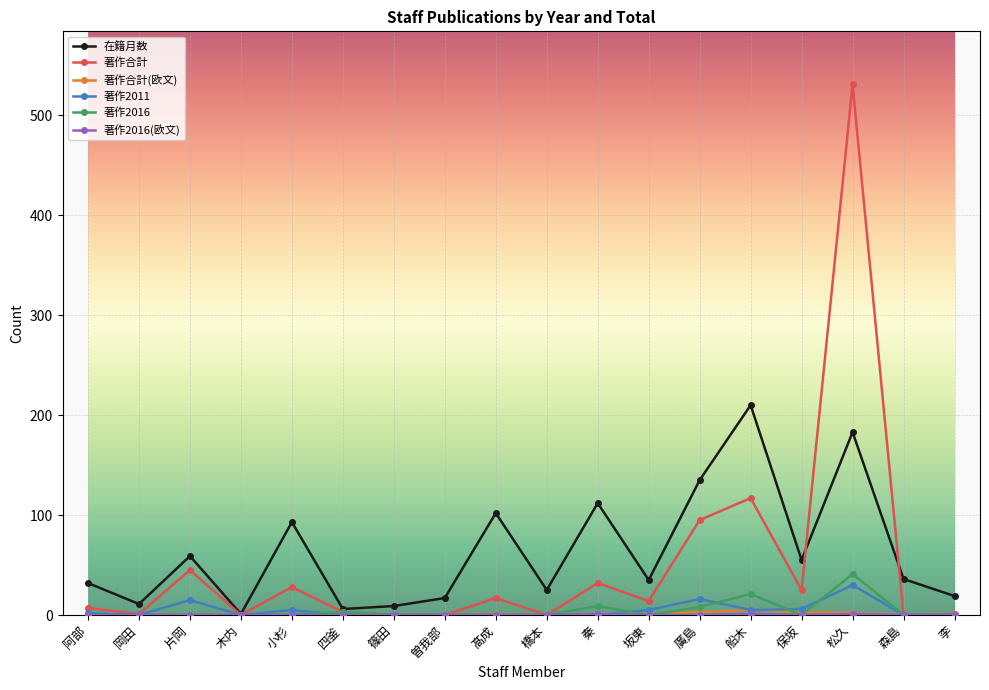

The 著作2016 series shows 0 at 保坂. True or false?

True